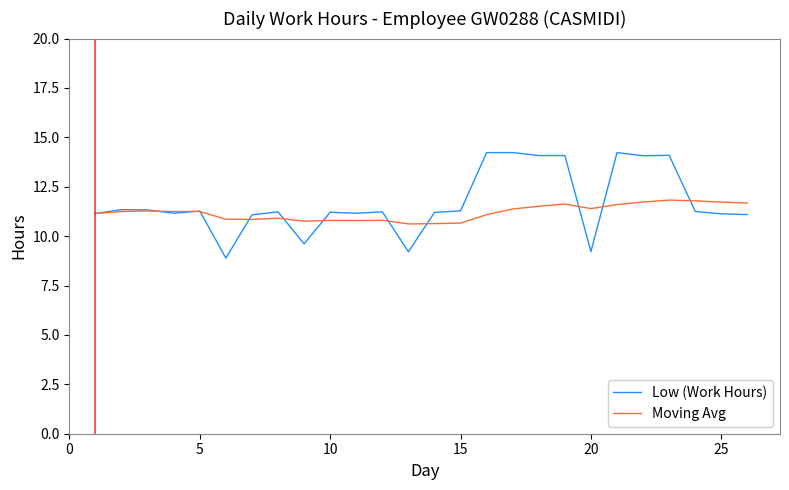

List the series in order of their peak value, highest first.

Low (Work Hours), Moving Avg